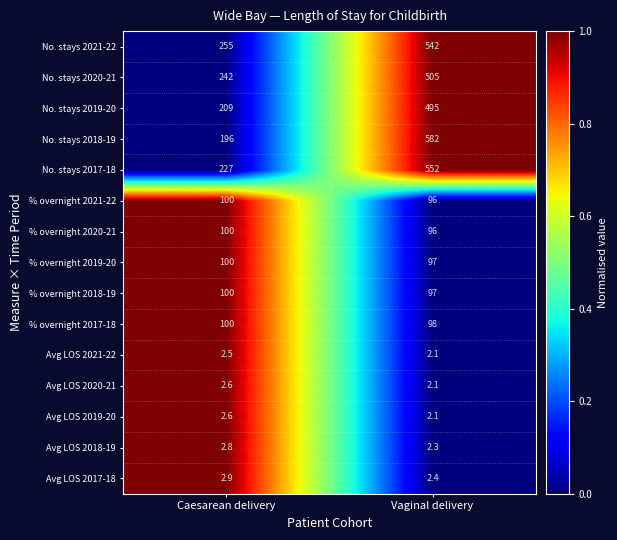

Rank the categories by Avg LOS 2019-20 value from highest to lowest.

Caesarean delivery, Vaginal delivery